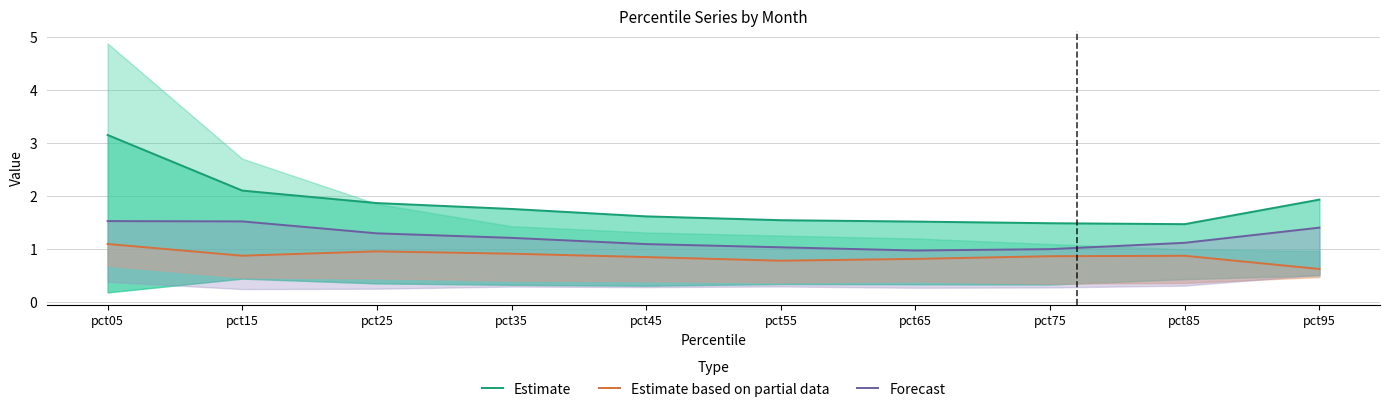

The Estimate series shows 2.6 at pct85. True or false?

False